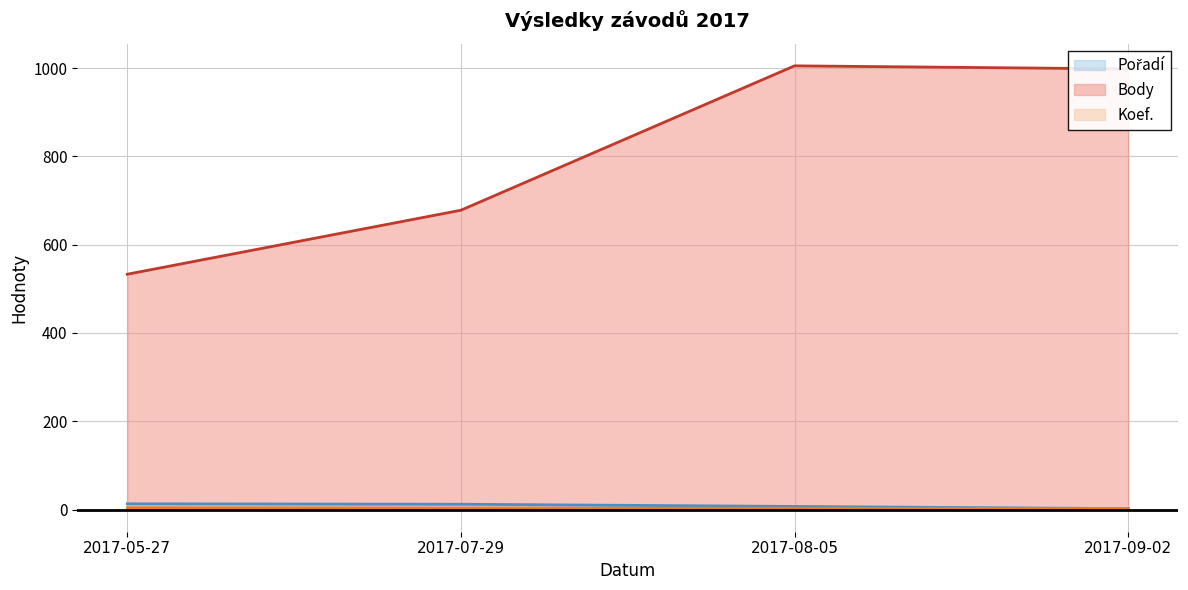

What is the difference between the second highest and minimum values in the Body series?

465